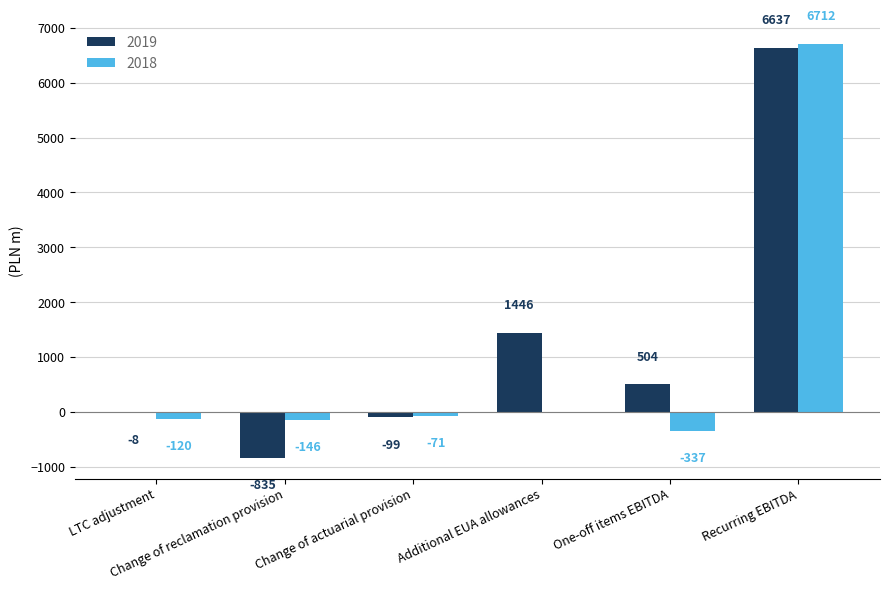

Where is 2019 nearest to the value 2901?

Additional EUA allowances